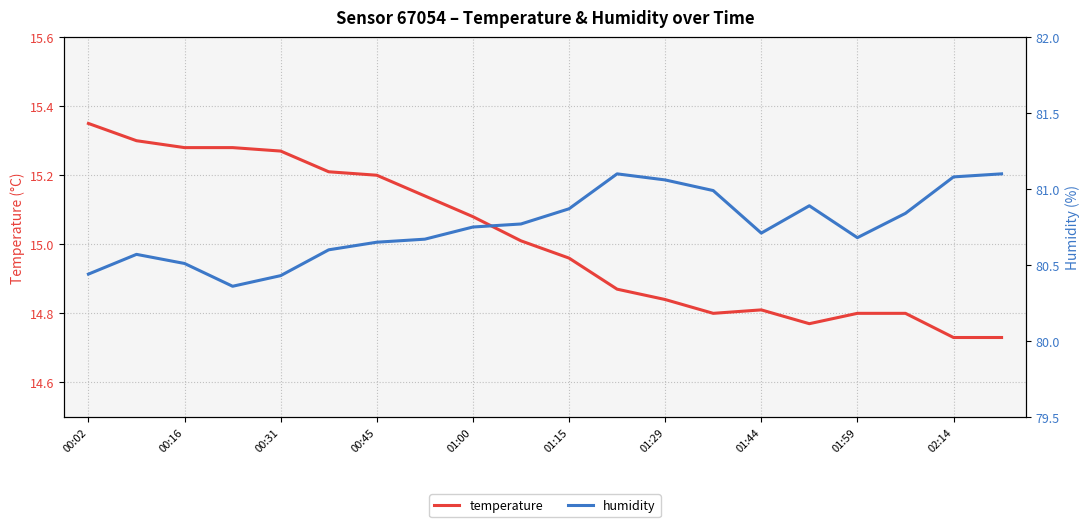

True or false: temperature and humidity intersect in this chart.

False